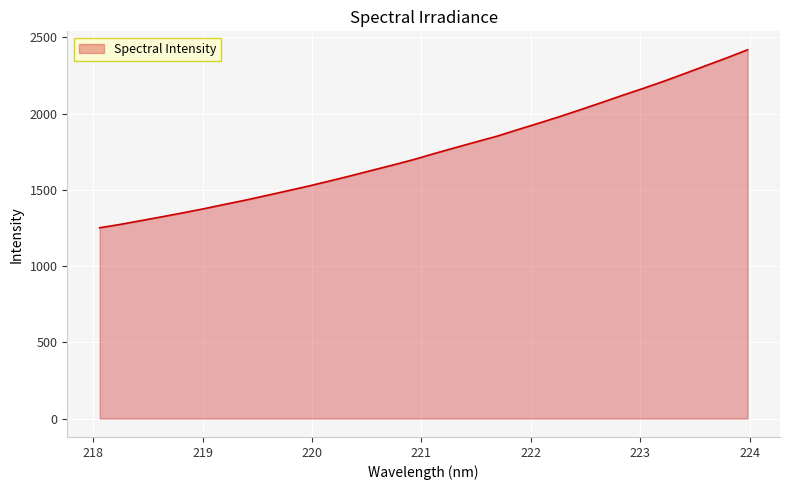

Does the chart have visible grid lines?

Yes